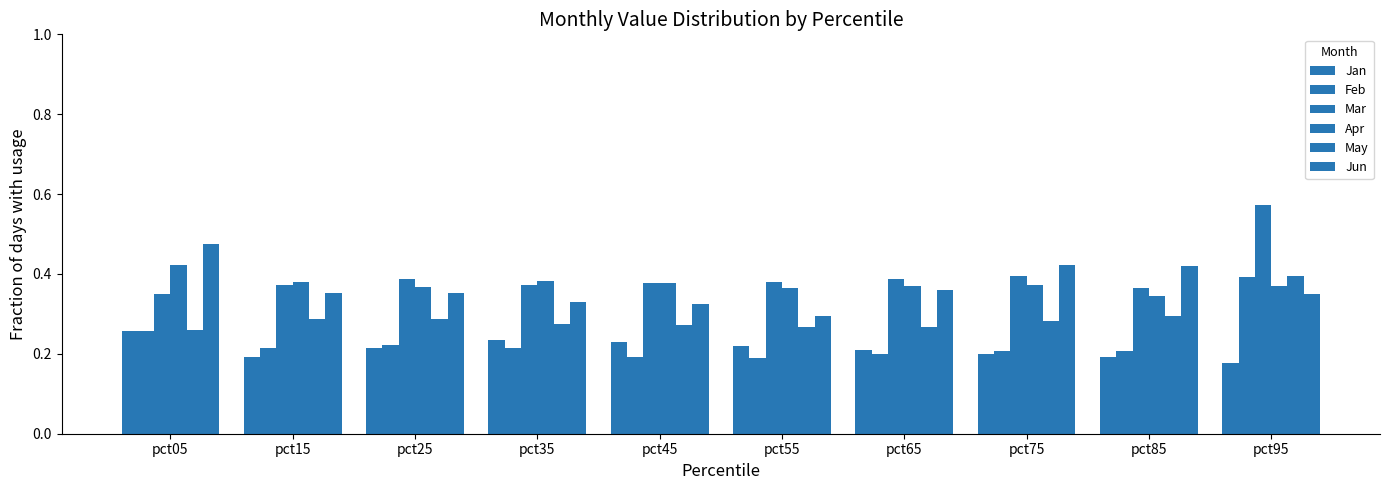

How many bars are there in each group?

6